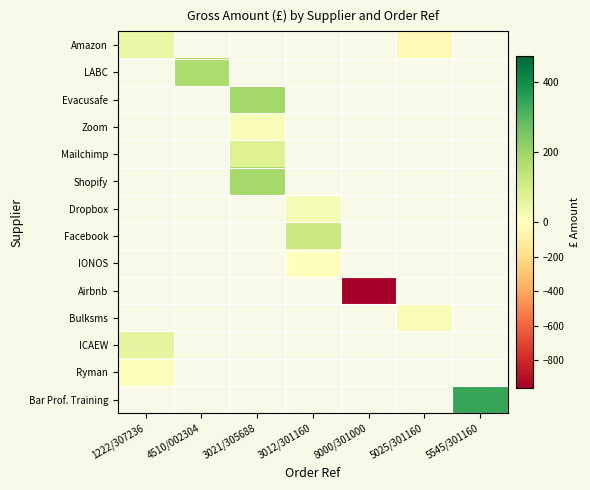

Which has a higher value, 3012/301160 or 5545/301160?

5545/301160